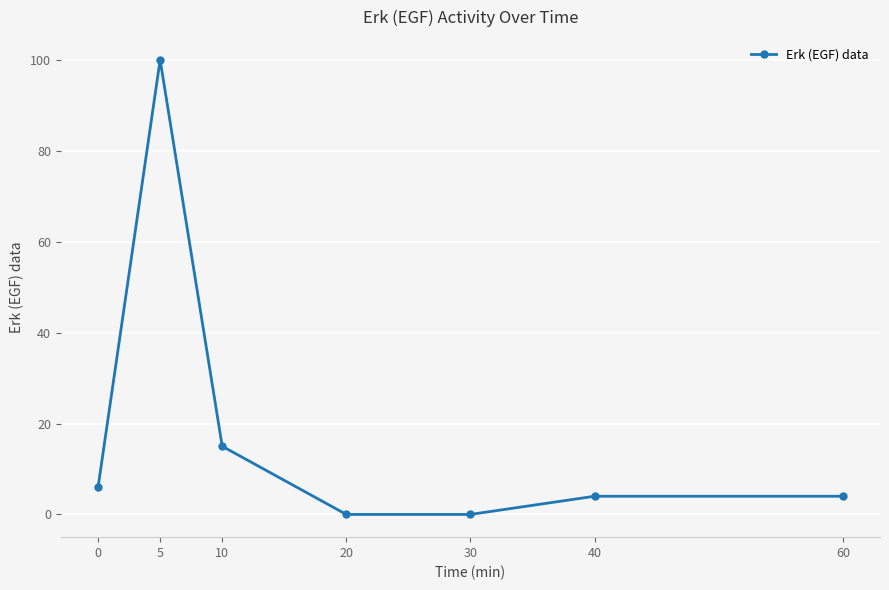

Is this an area chart (filled region under the line)?

No